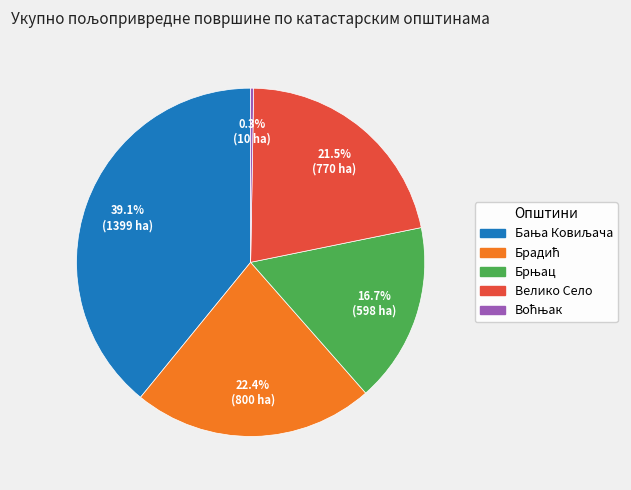

How many segments does this pie chart have?

5